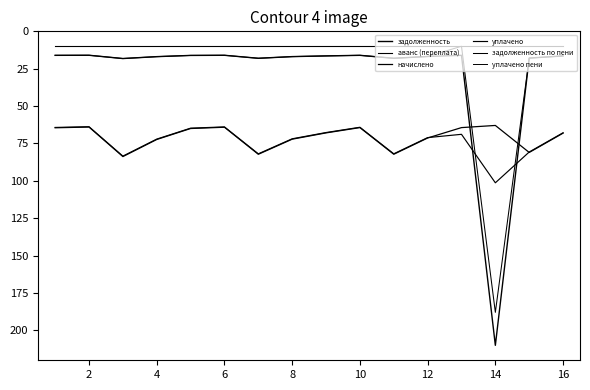

Is this an area chart (filled region under the line)?

No